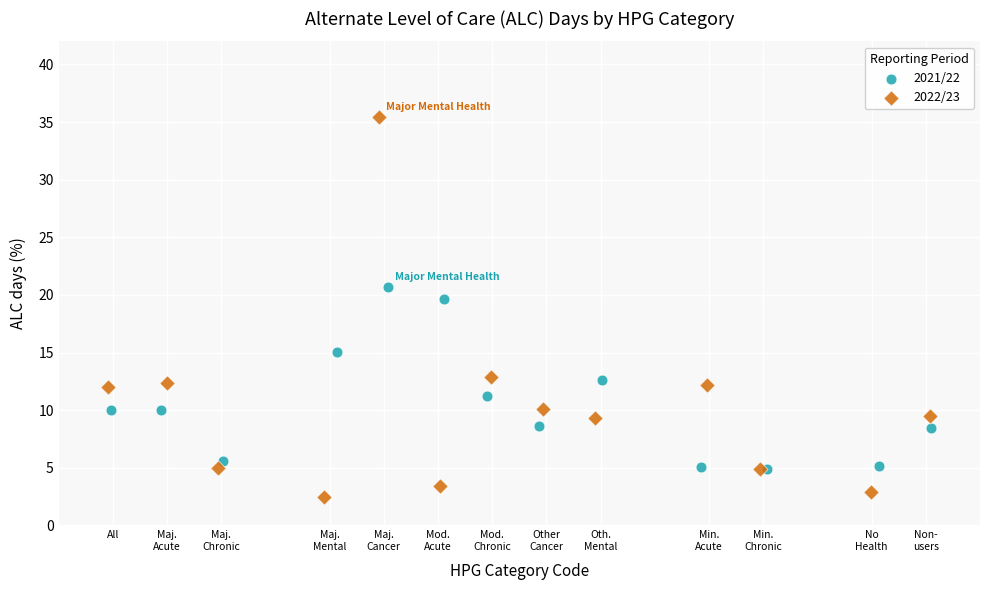

Which series has the largest Y range (max minus min)?

2022/23